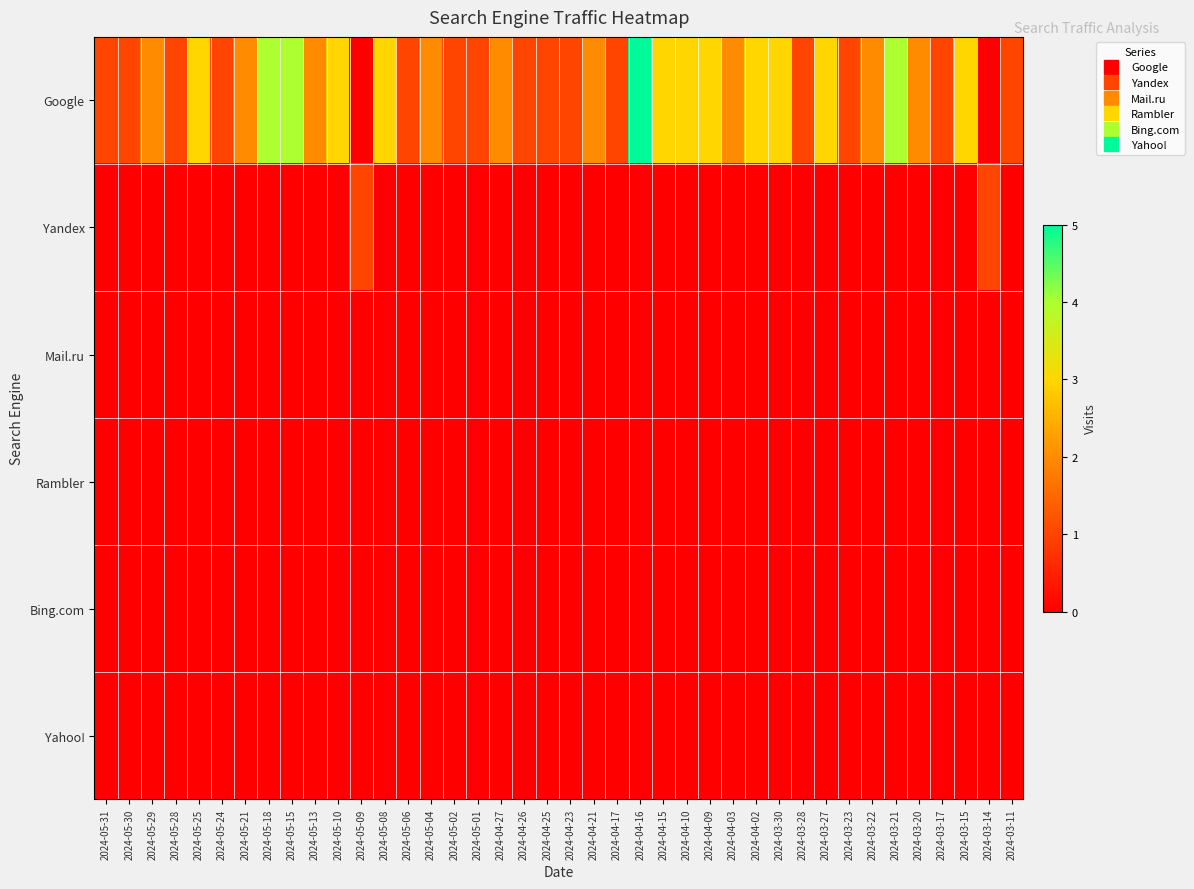

Which series changed the most between 2024-04-02 and 2024-03-17?

Google